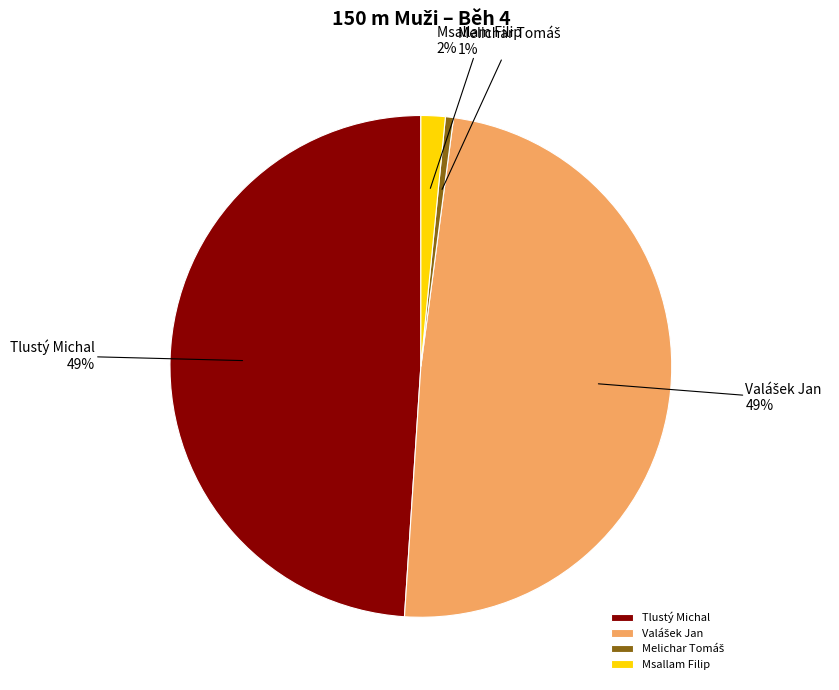

True or false: Tlustý Michal accounts for 49% of the total.

True